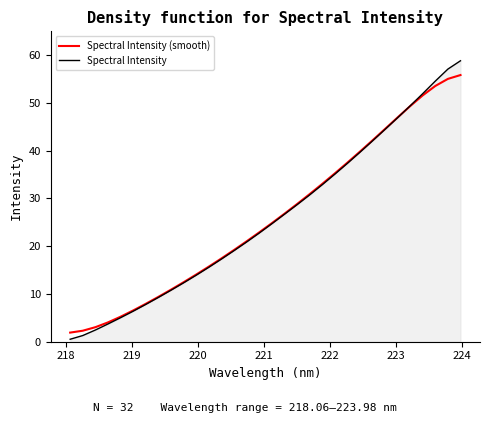

How many values in the Spectral Intensity series exceed 24?

16